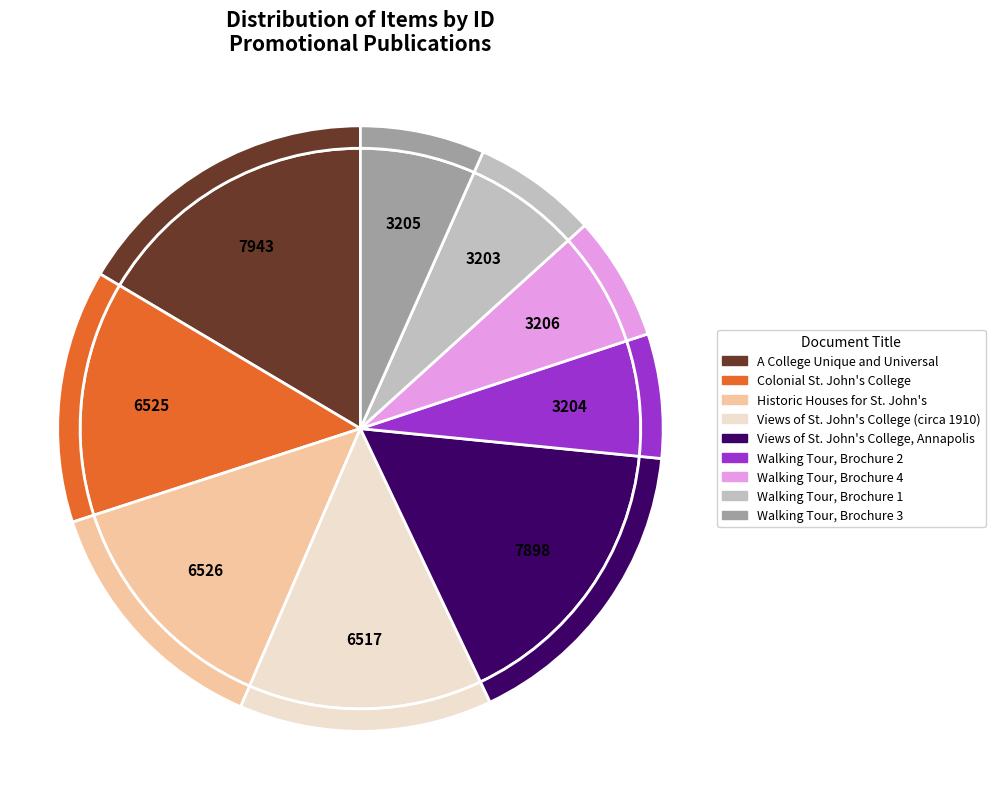

To the nearest percent, what is the average slice percentage?

11%